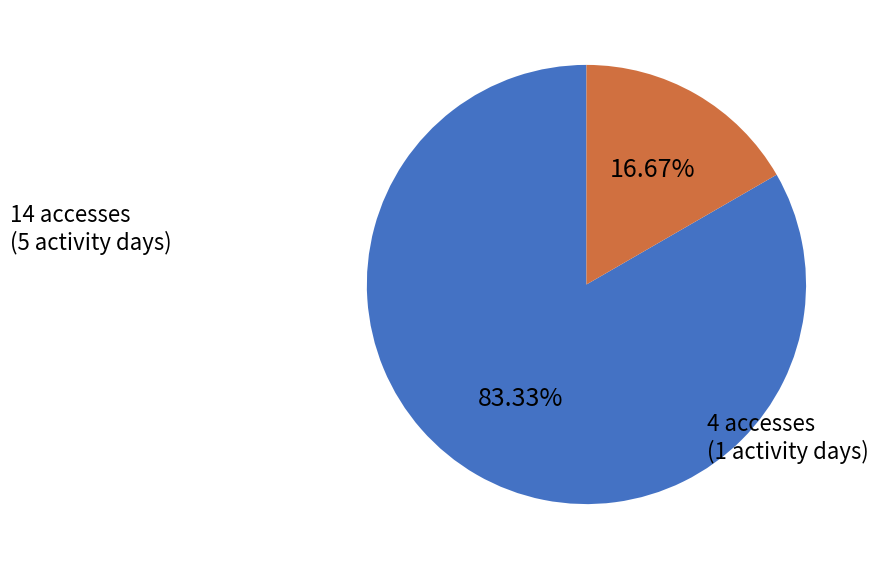

Is there any slice that represents more than half of the pie?

Yes